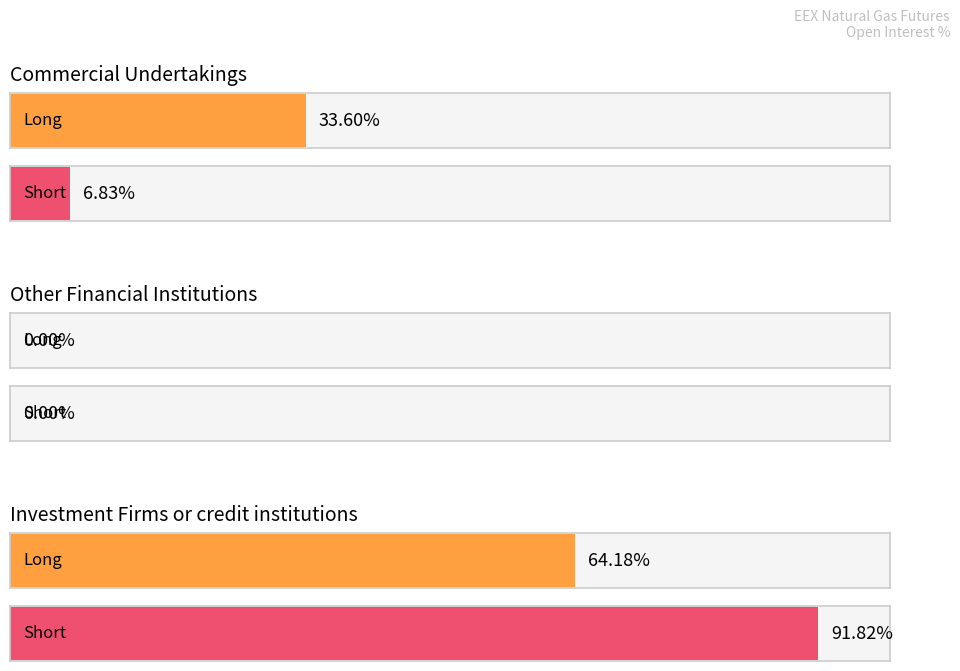

What is the sum of the Short values at Investment Firms or credit institutions and Other Financial Institutions?

91.8